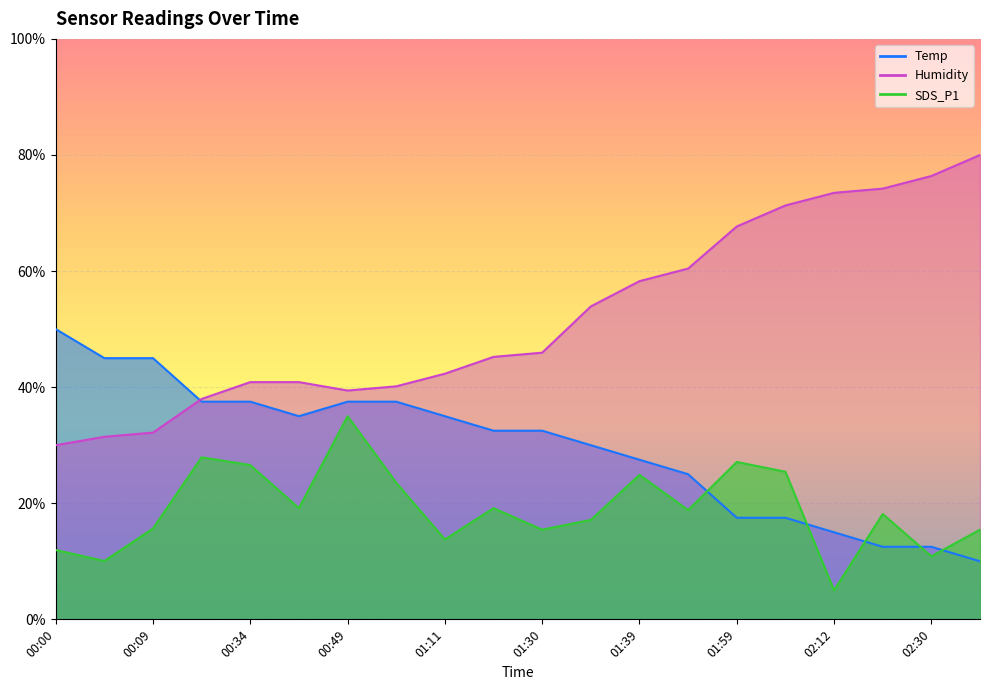

What is the difference between the maximum and minimum values in the SDS_P1 series?

30.0